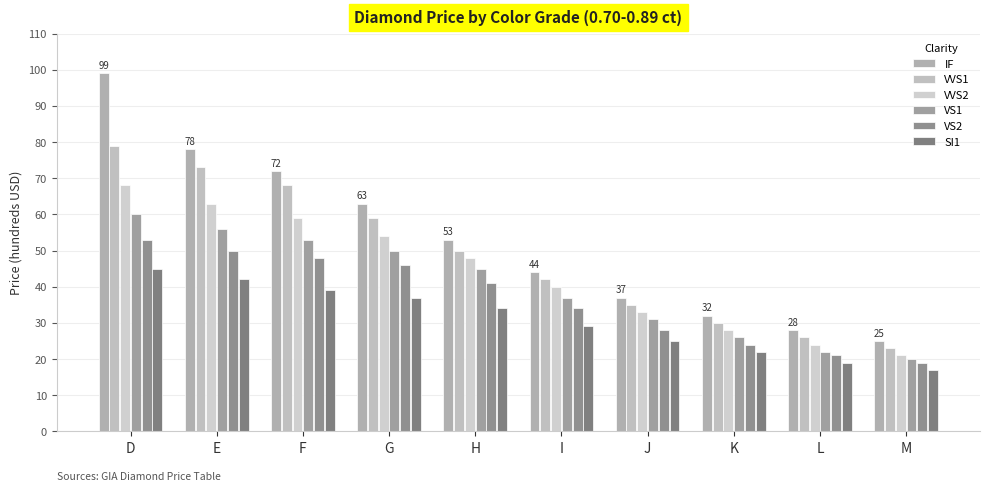

What is the difference between the VVS1 values at G and I?

17